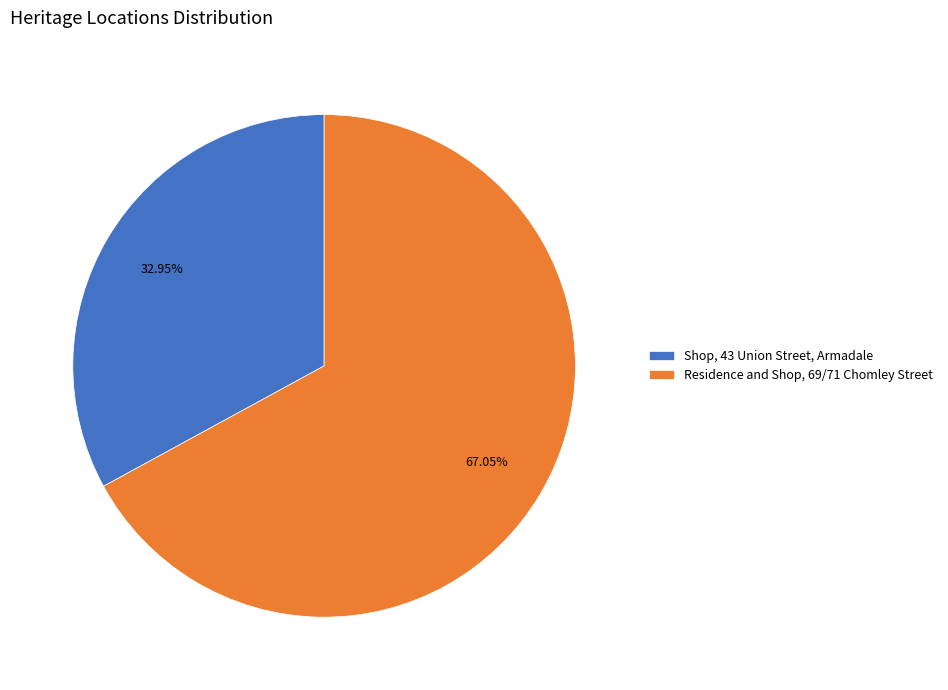

Is it true that Shop, 43 Union Street, Armadale is 33% of the pie?

True